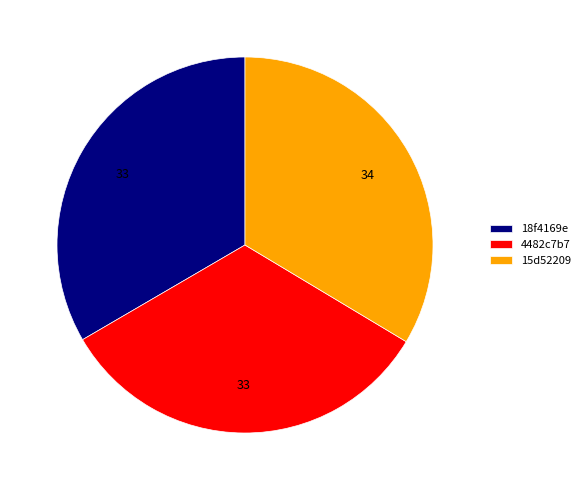

How many slices are in this pie chart?

3